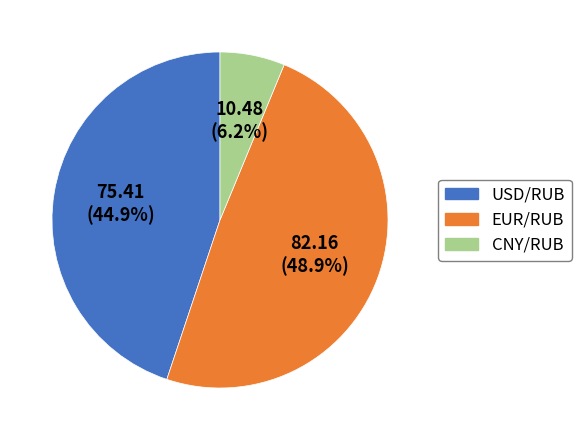

Which has a higher value, EUR/RUB or USD/RUB?

EUR/RUB